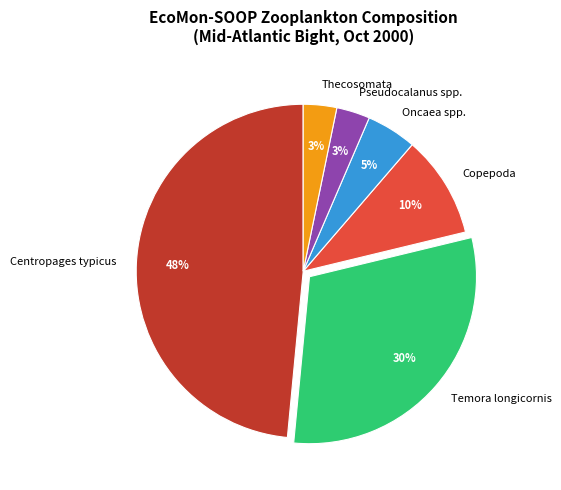

How many slices are in this pie chart?

6